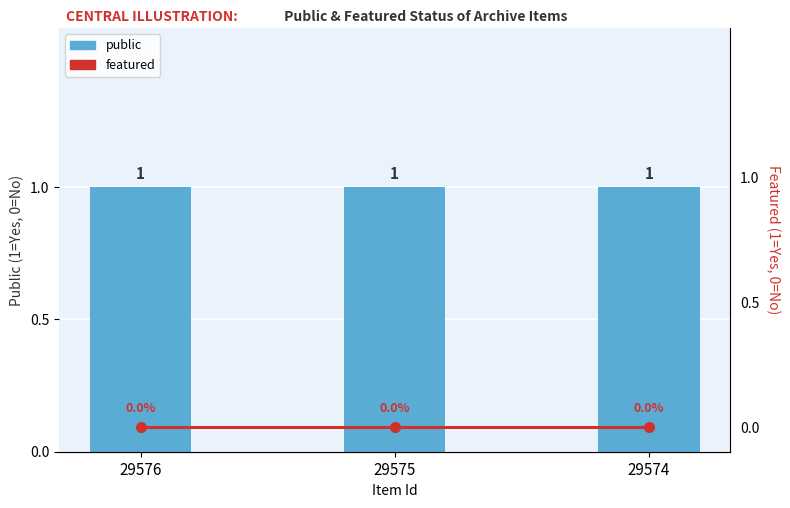

Which category has the highest value in the public series?

29576